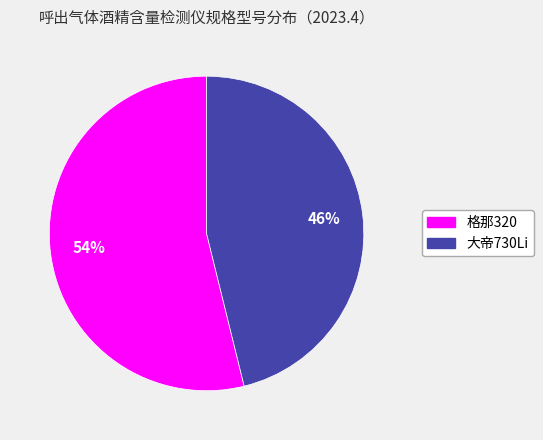

Do 大帝730Li and 格那320 together represent more than half of the pie?

Yes